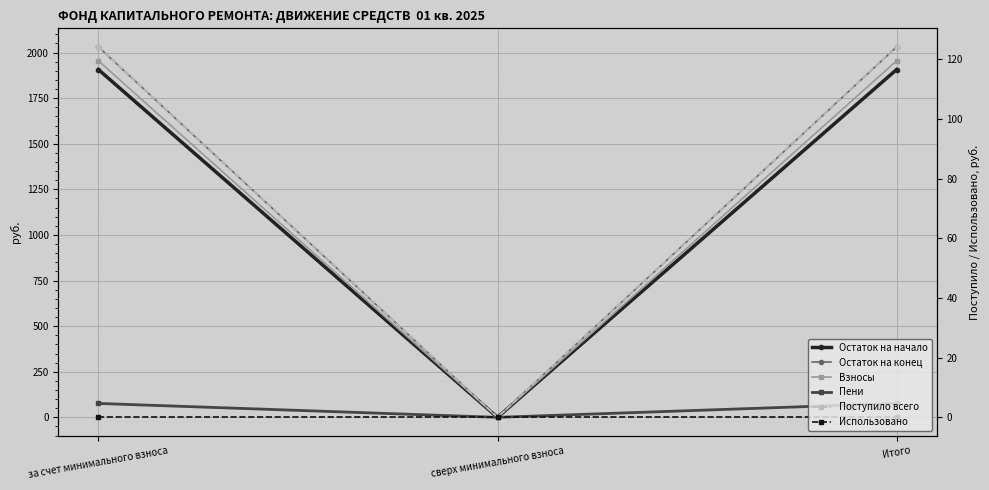

Reading left to right, transcribe all the data shown in this chart.

Остаток на начало: за счет минимального взноса=1907.1	сверх минимального взноса=0.0	Итого=1907.1
Остаток на конец: за счет минимального взноса=2031.3	сверх минимального взноса=0.0	Итого=2031.3
Взносы: за счет минимального взноса=119.6	сверх минимального взноса=0.0	Итого=119.6
Пени: за счет минимального взноса=4.7	сверх минимального взноса=0.0	Итого=4.7
Поступило всего: за счет минимального взноса=124.2	сверх минимального взноса=0.0	Итого=124.2
Использовано: за счет минимального взноса=0.0	сверх минимального взноса=0.0	Итого=0.0